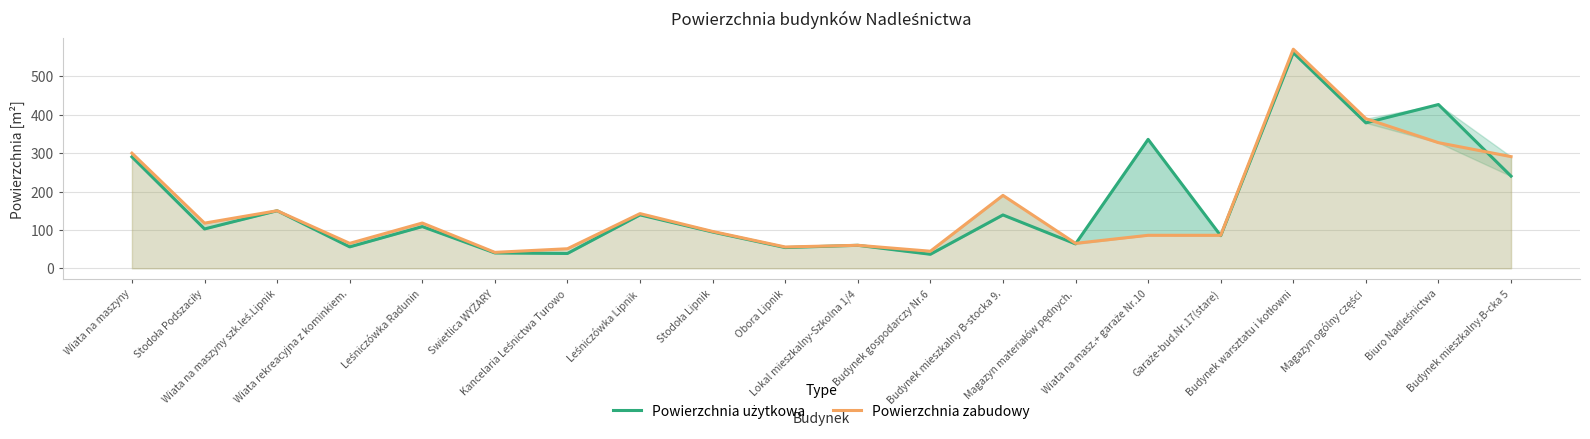

The value of Powierzchnia użytkowa at Budynek gospodarczy Nr.6 is 36.5. True or false?

True